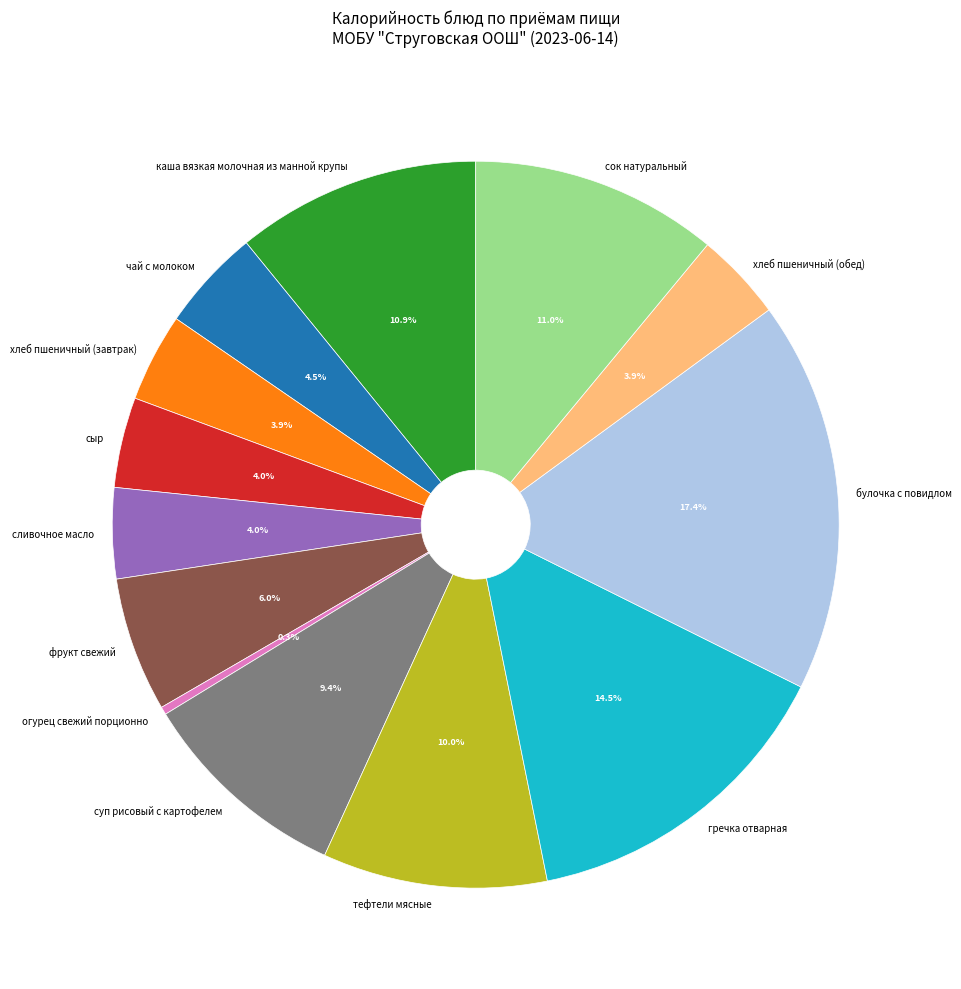

Combined, do фрукт свежий and огурец свежий порционно account for over 50%?

No